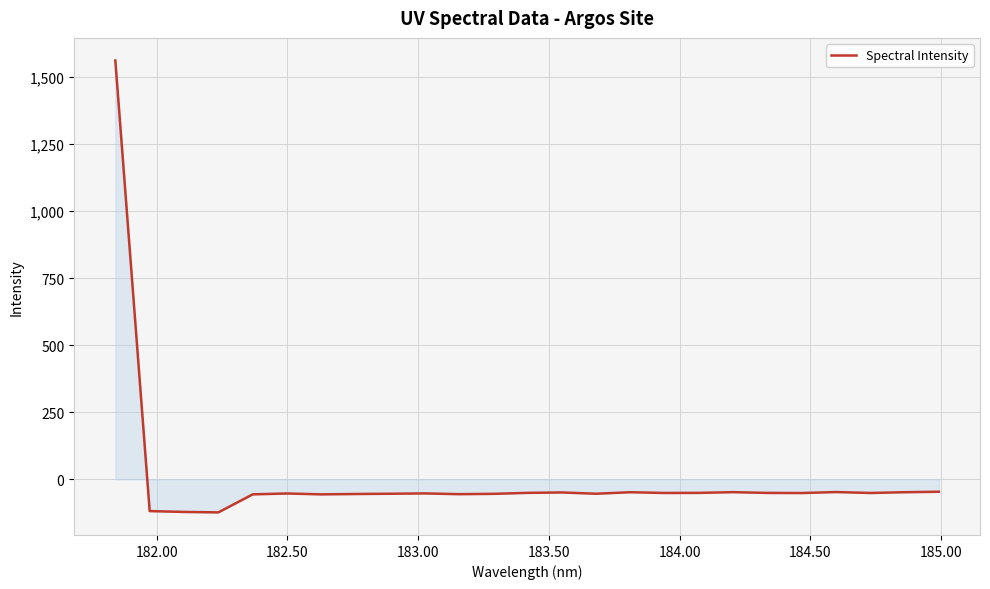

What is the minimum value shown in the chart?

-123.2